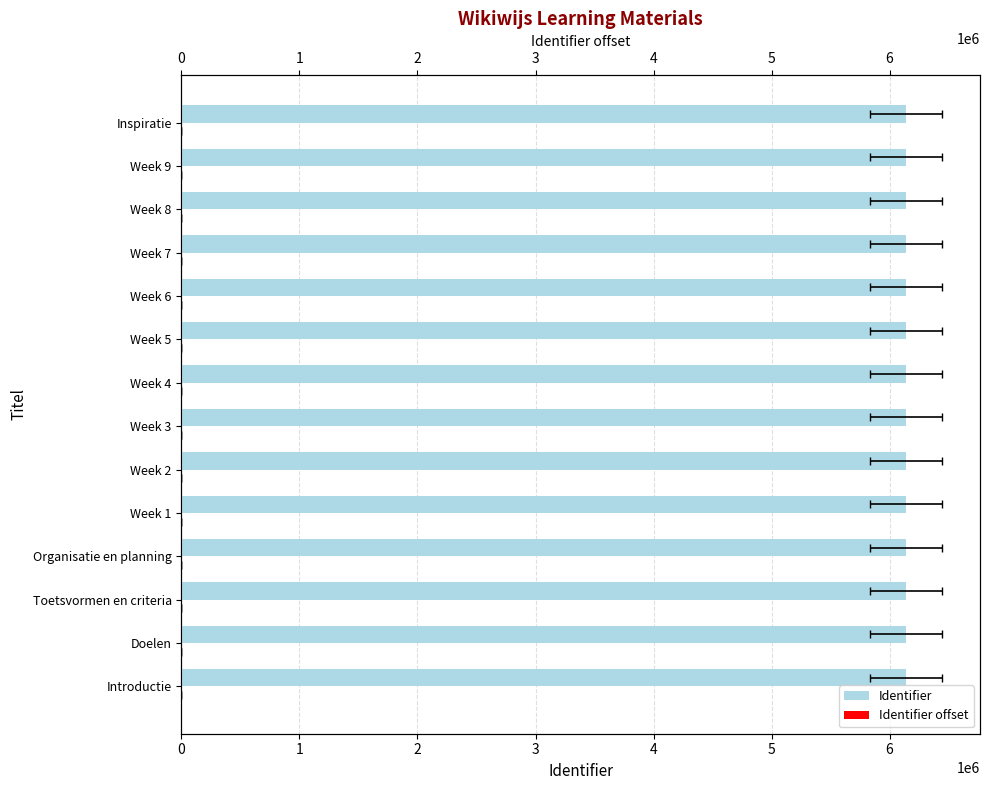

How many values in the Identifier series are below 6136833?

7